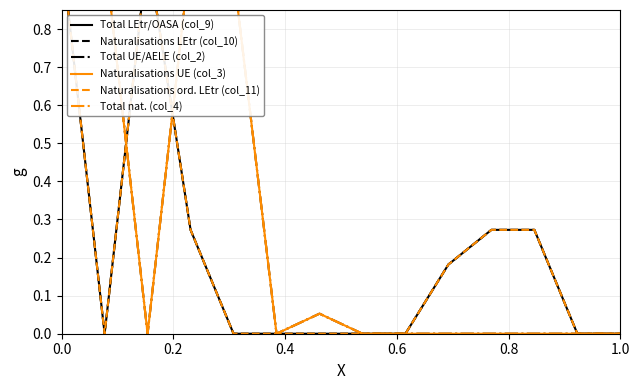

At 0.0, list the series in order from smallest to largest.

Total LEtr/OASA (col_9), Naturalisations LEtr (col_10), Total UE/AELE (col_2), Naturalisations UE (col_3), Naturalisations ord. LEtr (col_11), Total nat. (col_4)